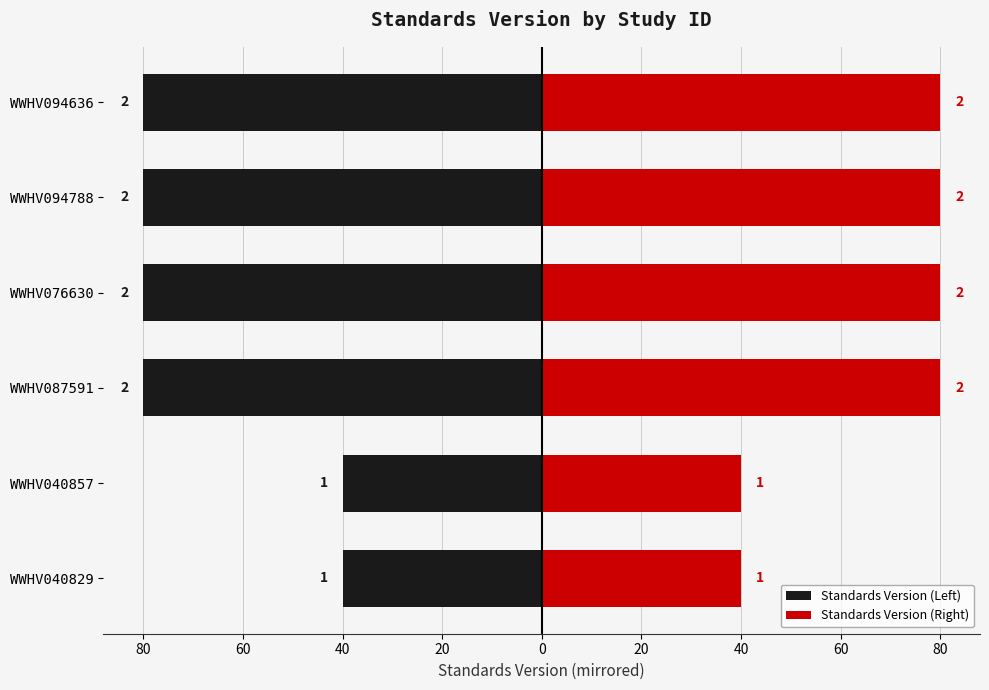

Which series has the largest total across all categories?

Standards Version (Right)